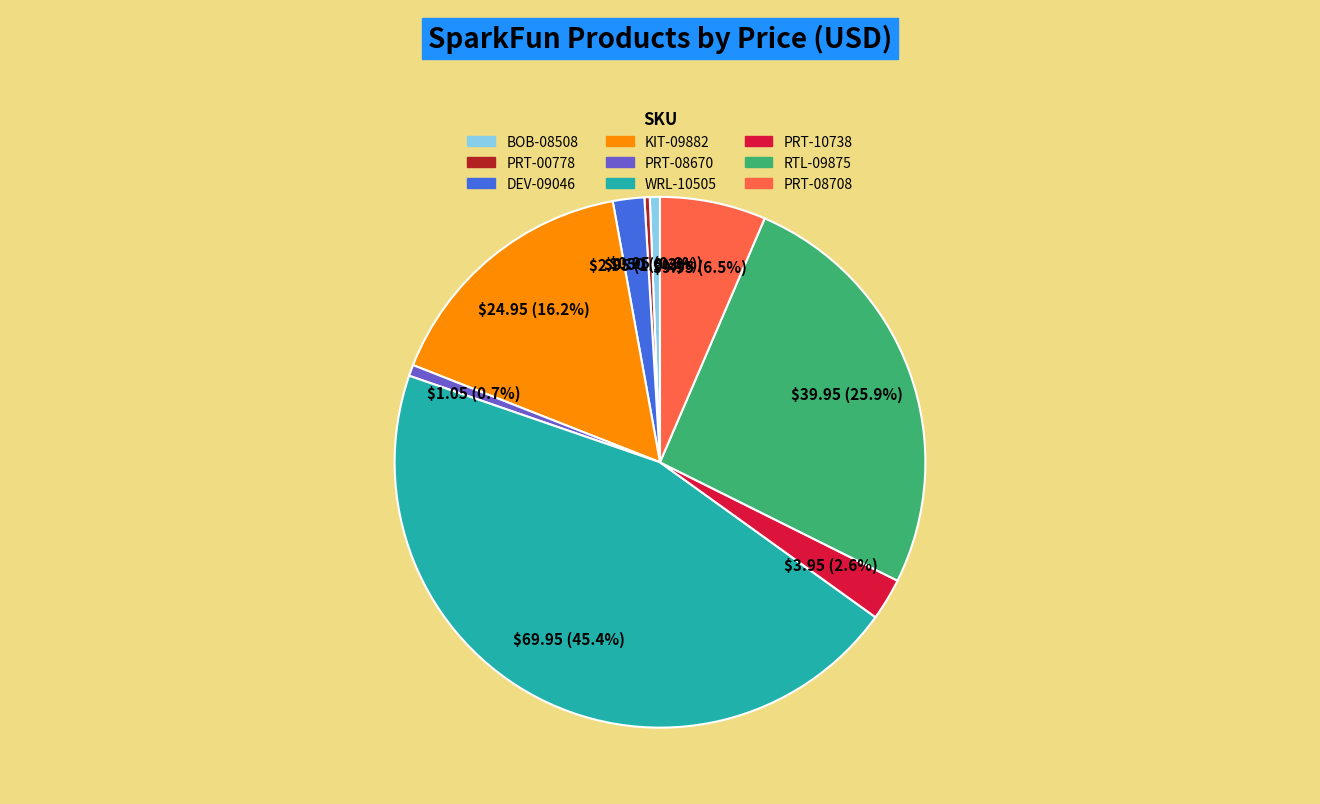

Does DEV-09046 account for over 50% of the chart?

No